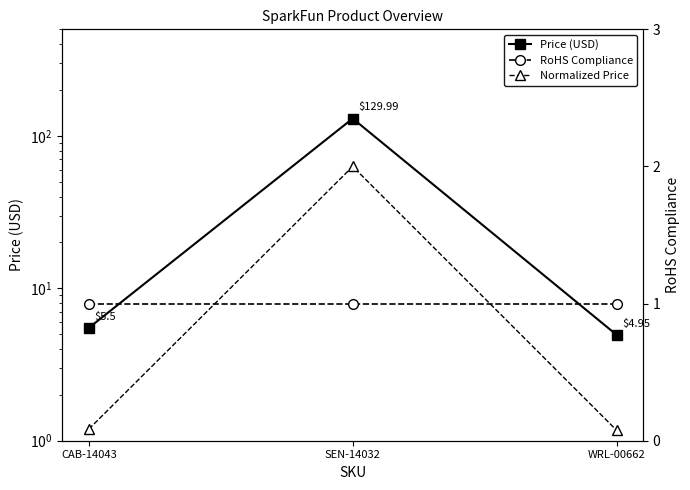

Which series has the largest range (max minus min)?

Price (USD)